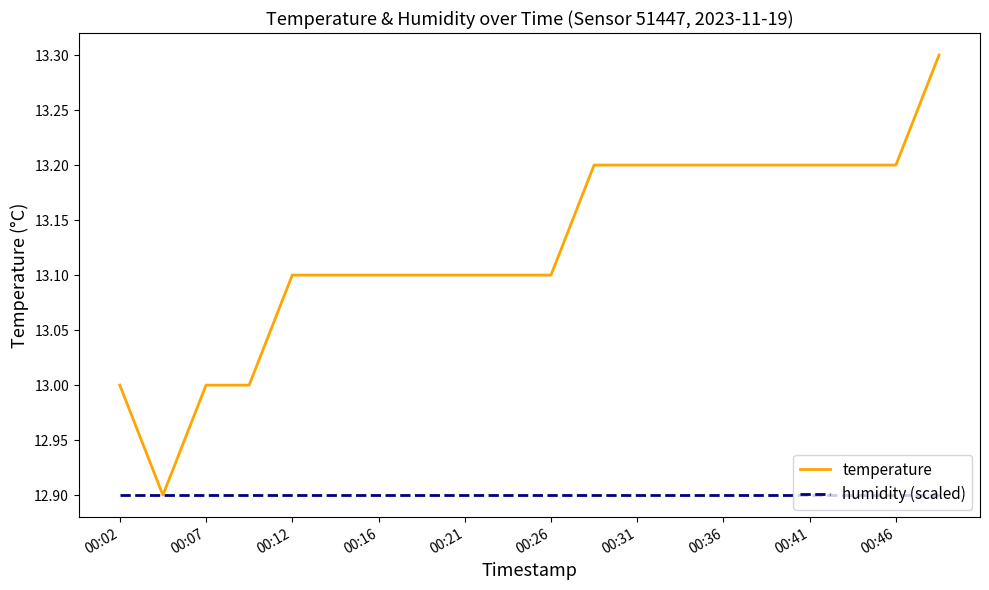

Rank the series by their maximum value, from lowest to highest.

humidity (scaled), temperature